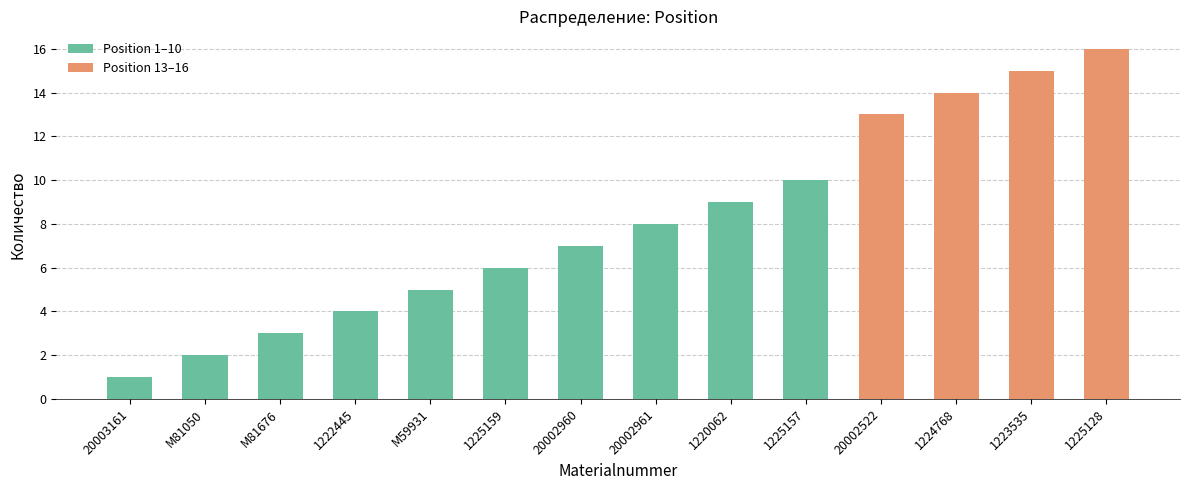

Rank the categories by value from lowest to highest.

20003161, M81050, M81676, 1222445, M59931, 1225159, 20002960, 20002961, 1220062, 1225157, 20002522, 1224768, 1223535, 1225128